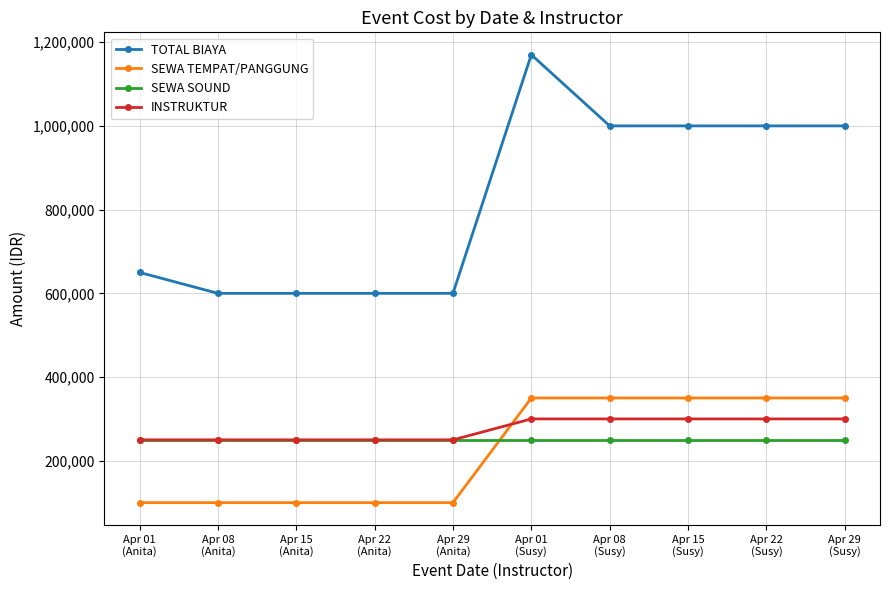

Reading right to left, extract all data points from this chart.

TOTAL BIAYA: 1000000	1000000	1000000	1000000	1170000	600000	600000	600000	600000	650000
SEWA TEMPAT/PANGGUNG: 350000	350000	350000	350000	350000	100000	100000	100000	100000	100000
SEWA SOUND: 250000	250000	250000	250000	250000	250000	250000	250000	250000	250000
INSTRUKTUR: 300000	300000	300000	300000	300000	250000	250000	250000	250000	250000